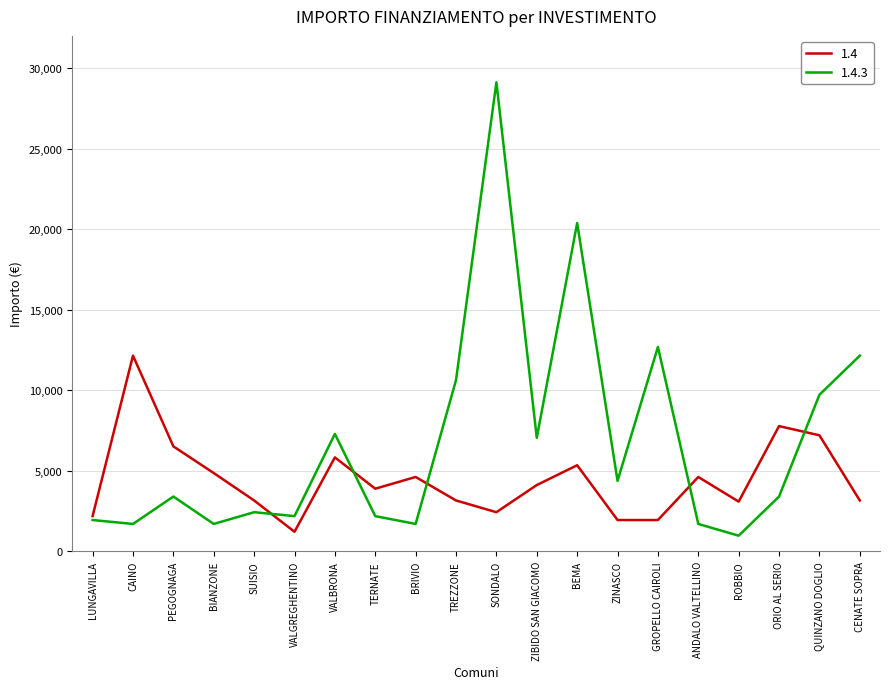

True or false: 1.4 and 1.4.3 cross at least once.

True